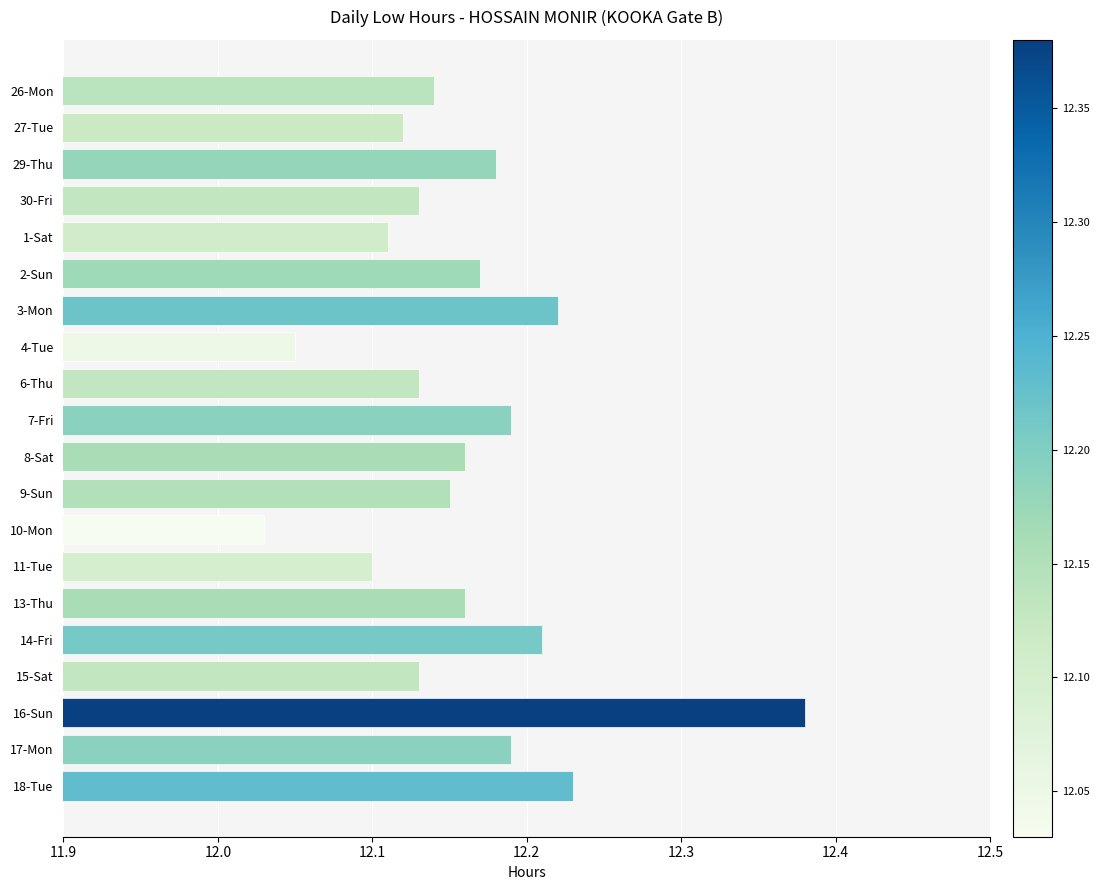

What position from the bottom is 15-Sat?

4